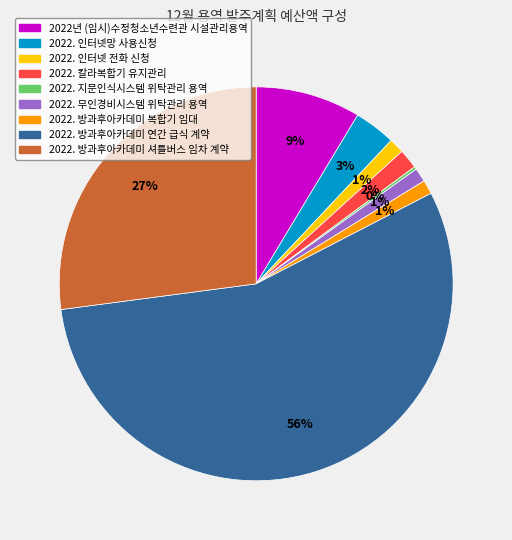

Which category accounts for the majority?

2022. 방과후아카데미 연간 급식 계약